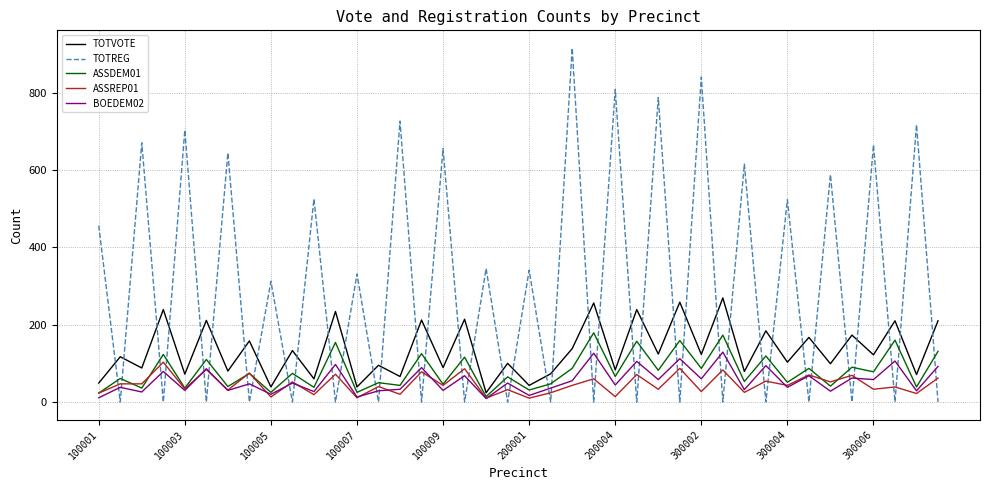

Which series has the largest total across all categories?

TOTREG